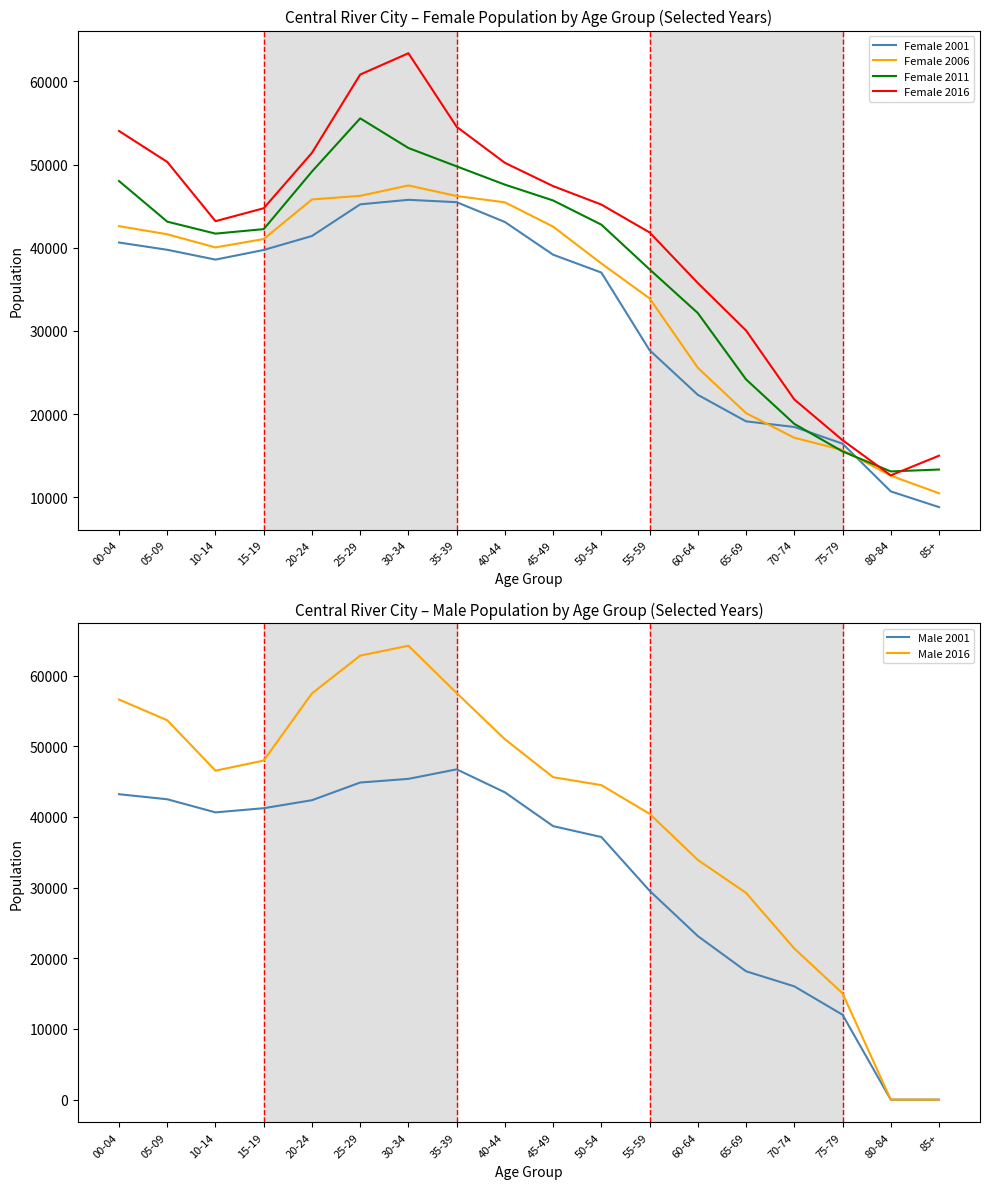

Is this an area chart (filled region under the line)?

No